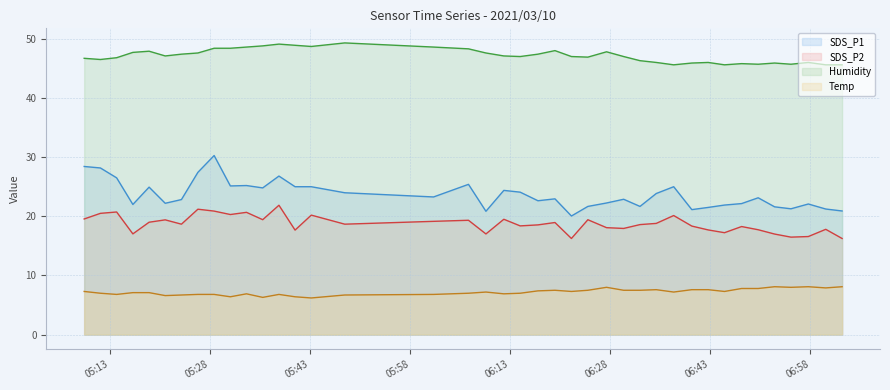

What is the maximum value shown in the chart?

49.3